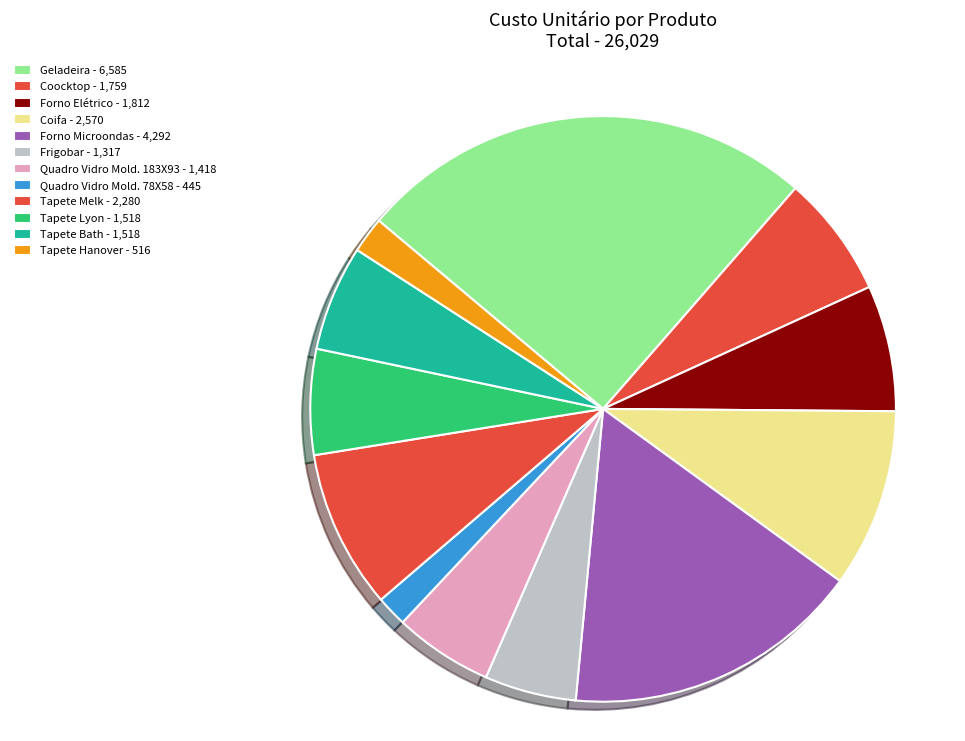

To the nearest percent, what is the difference between the largest and smallest slice percentages?

24%